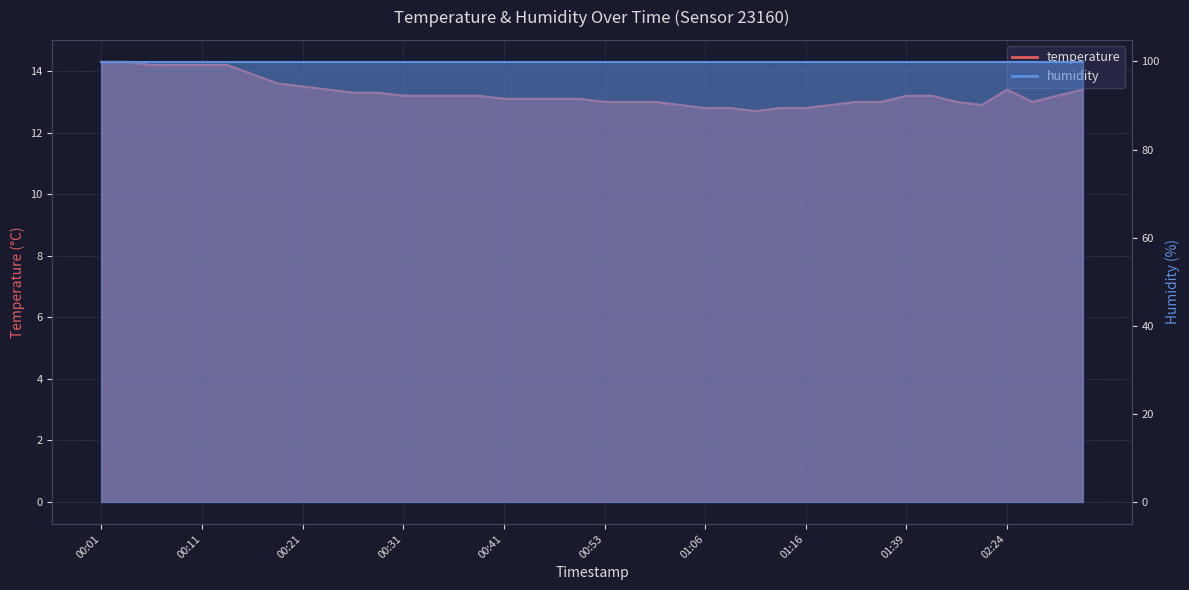

What is the change in value from 00:59 to 01:14?

-0.2